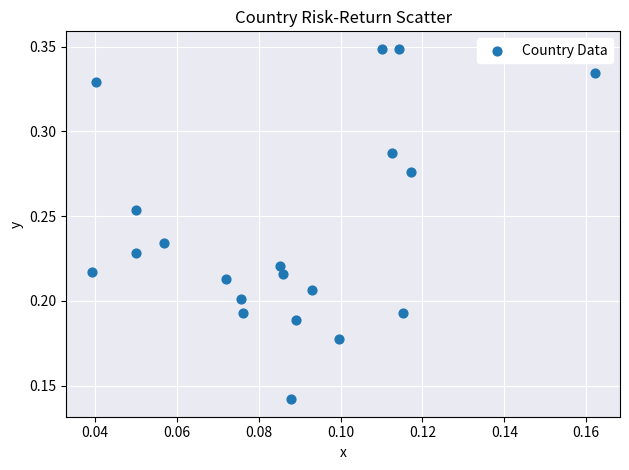

How many points are shown in the scatter plot?

20